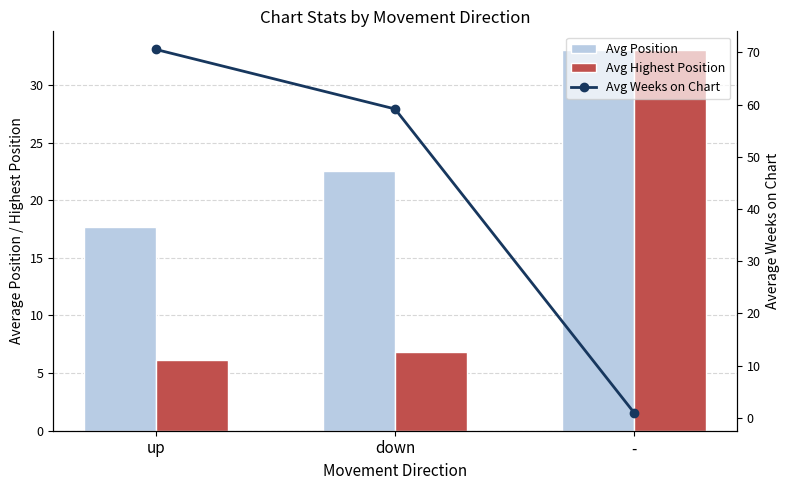

What is the maximum value shown in the chart?

70.6